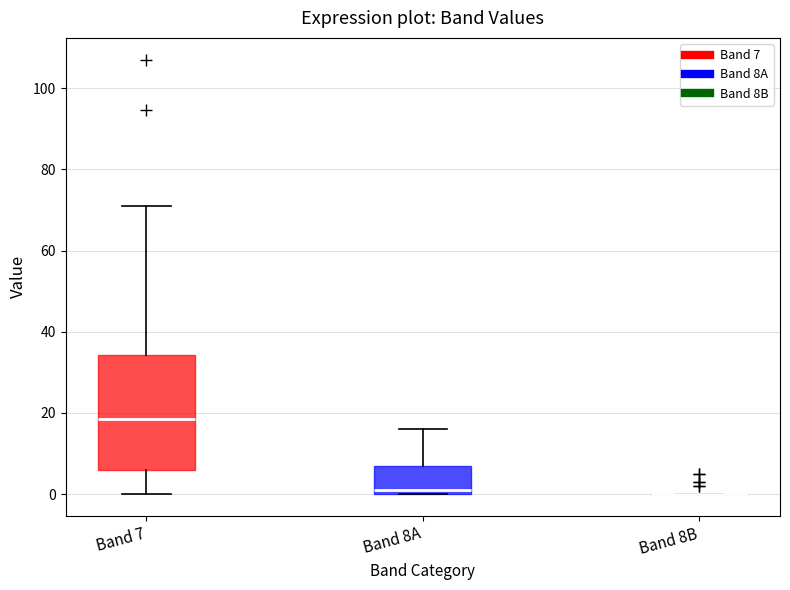

Where does the median line of the box for Band 8A sit on the y-axis? The values are not printed on the chart, so give them approximately, as read against the axis.

2